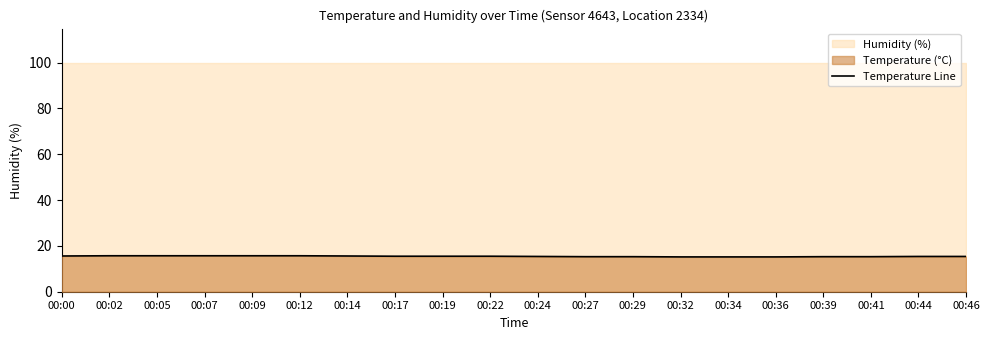

How many values are between 15 and 16?

20